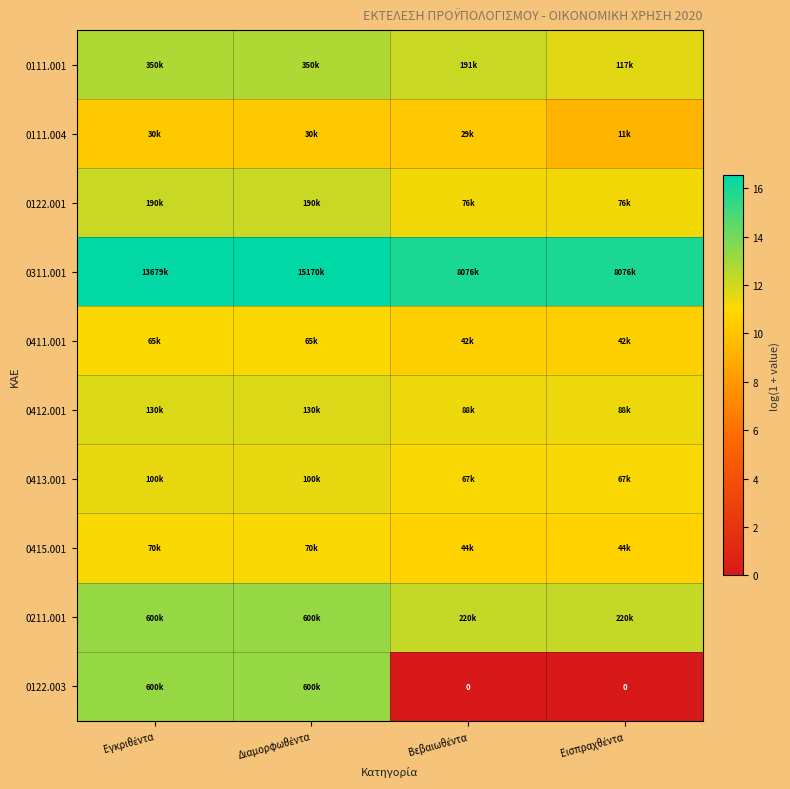

At Εισπραχθέντα, list the series in order from smallest to largest.

0122.003, 0111.004, 0411.001, 0415.001, 0413.001, 0122.001, 0412.001, 0111.001, 0211.001, 0311.001